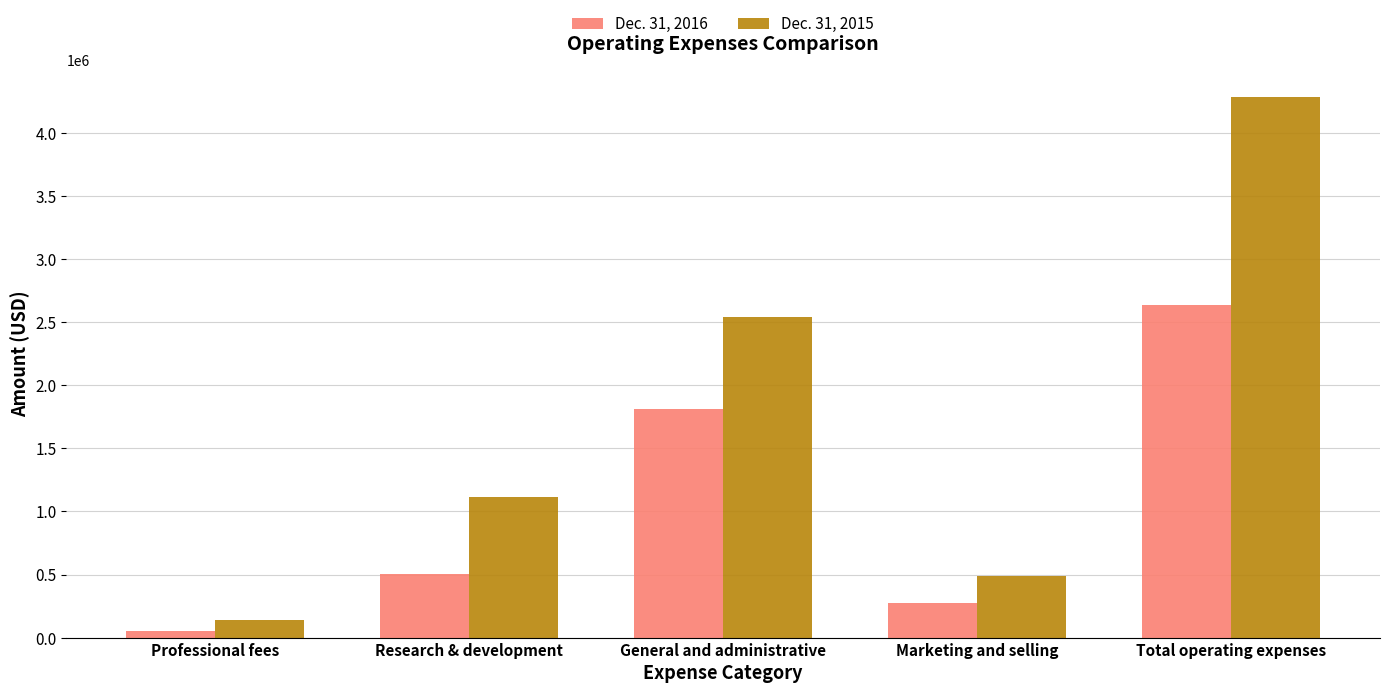

Which series has the widest spread of values?

Dec. 31, 2015